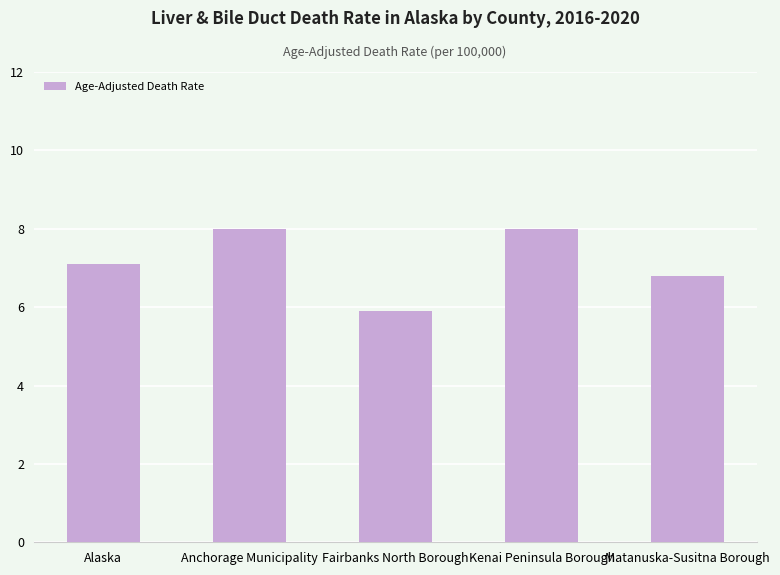

Which label corresponds to the smallest value in the chart?

Fairbanks North Borough